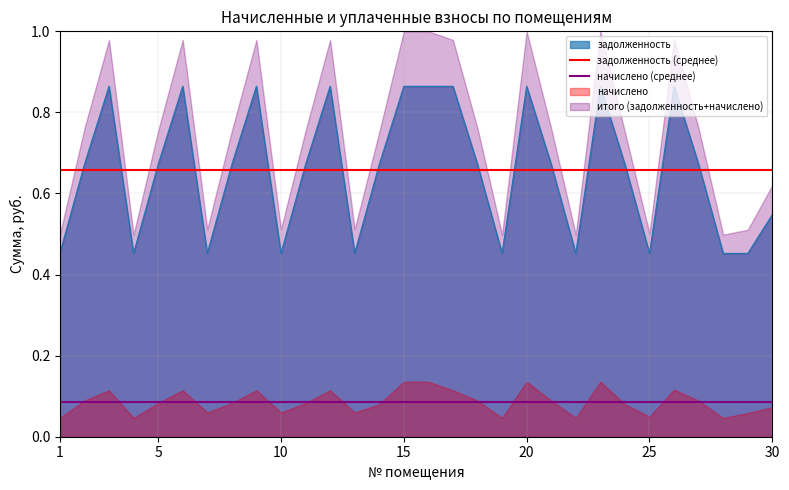

At which label is задолженность (среднее) closest to 0?

1